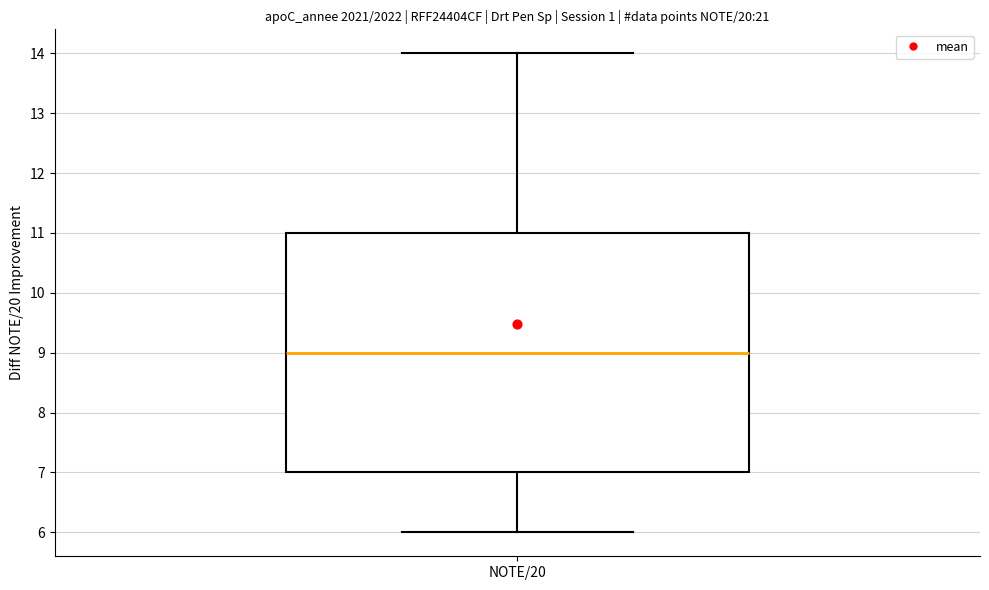

Read this box plot against the y-axis: the position of the median line, the range covered by the box, and the ends of both whiskers. The values are not printed on the chart, so give them approximately, as read against the axis.

median 9, box 7 to 11, whiskers 6 to 14